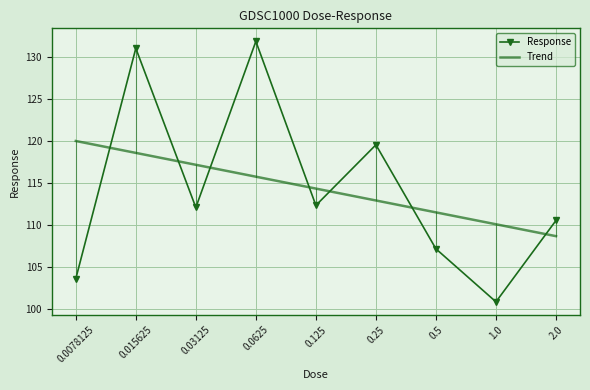

At which category does the chart reach its minimum across all series?

1.0